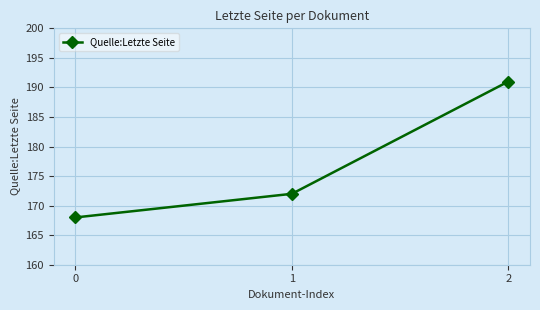

What is the value of the 1st point from the left?

168